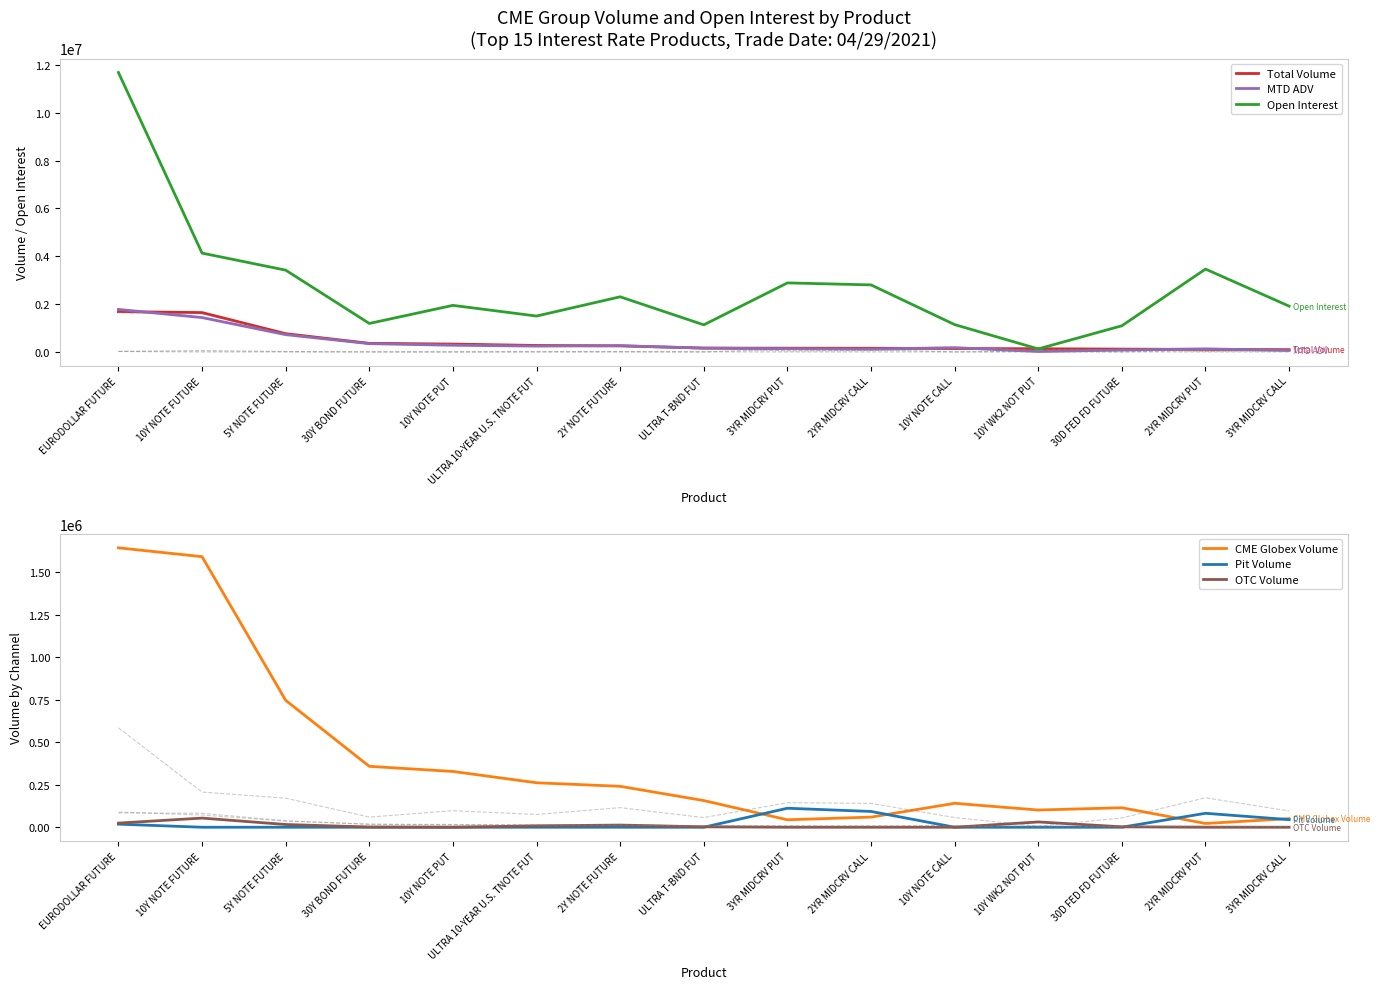

Which has a higher value, 10Y NOTE CALL or 10Y NOTE PUT?

10Y NOTE PUT